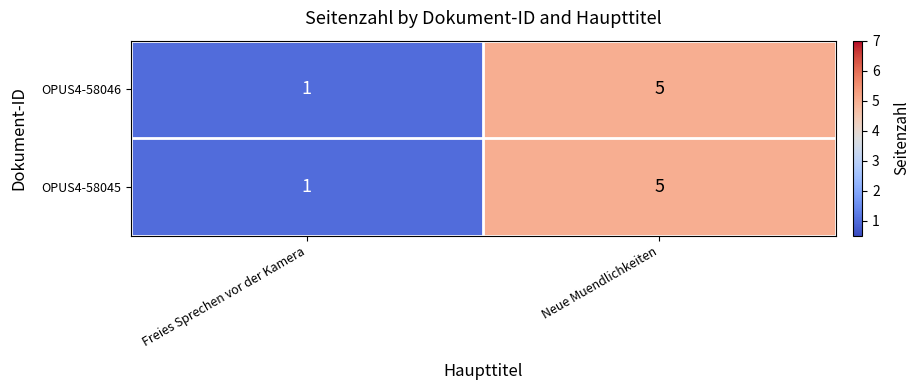

At which category is the sum across all series the highest?

Neue Muendlichkeiten